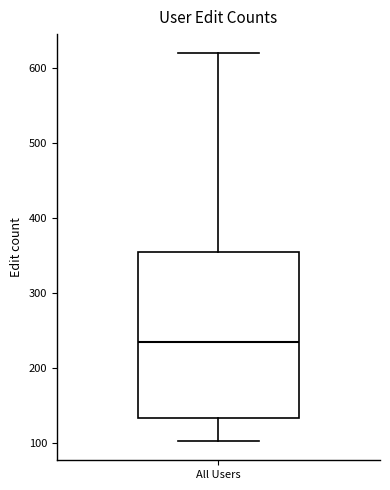

Read this box plot against the y-axis: the position of the median line, the range covered by the box, and the ends of both whiskers. The values are not printed on the chart, so give them approximately, as read against the axis.

median 240, box 130 to 360, whiskers 100 to 620